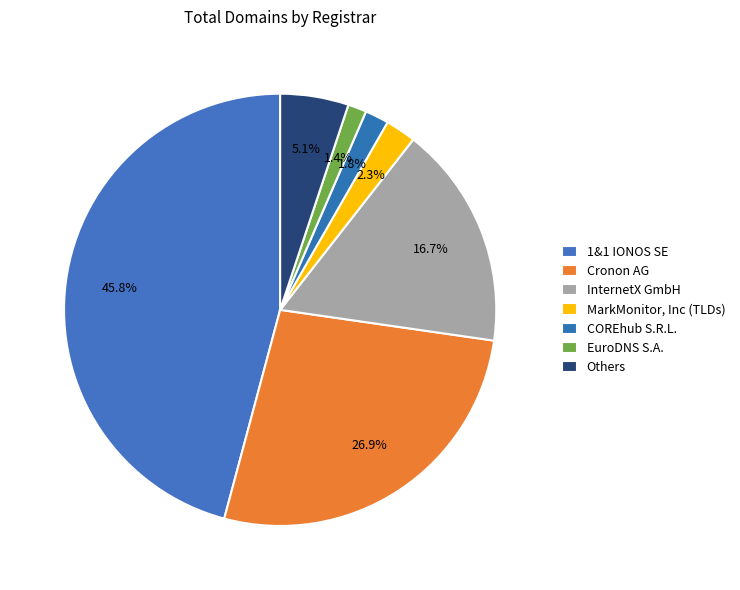

Count the number of slices in the pie.

7